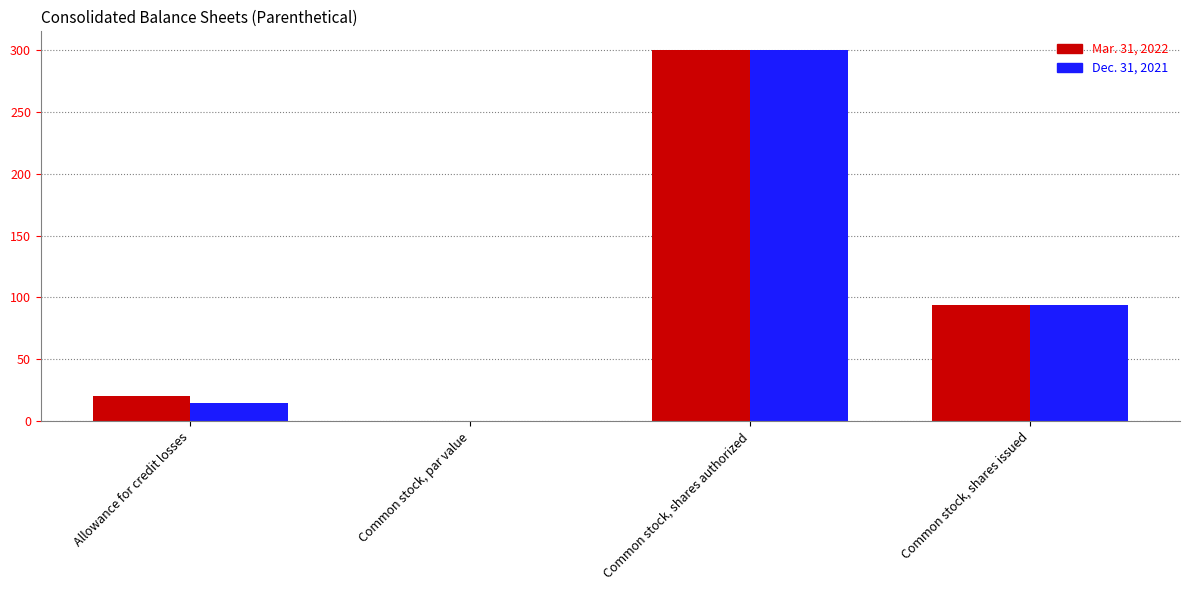

Between Common stock, shares authorized and Common stock, shares issued, which series saw the biggest shift?

Dec. 31, 2021